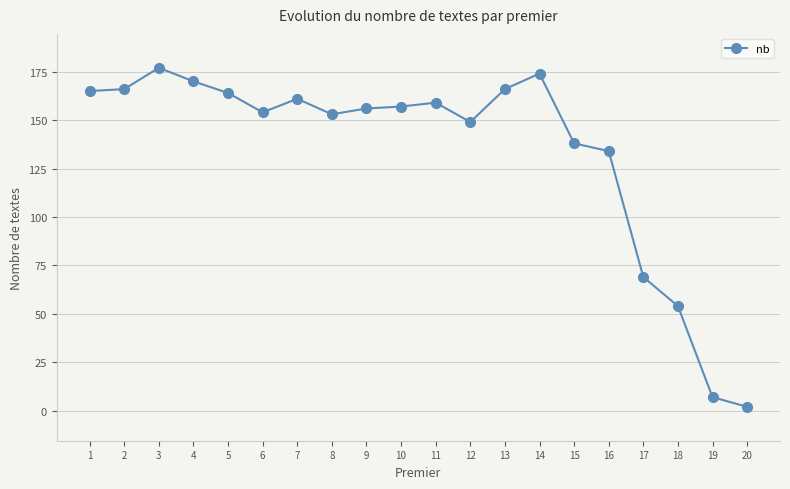

True or false: the data shows 268 at 12.

False